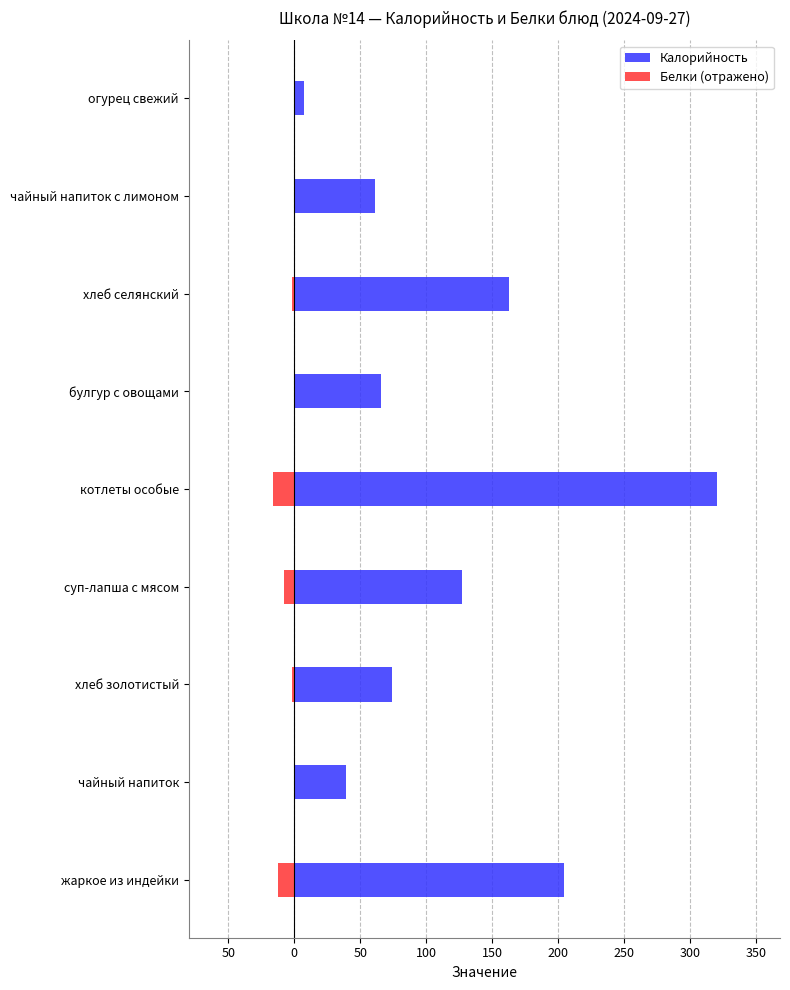

Which series has the largest total across all categories?

Калорийность